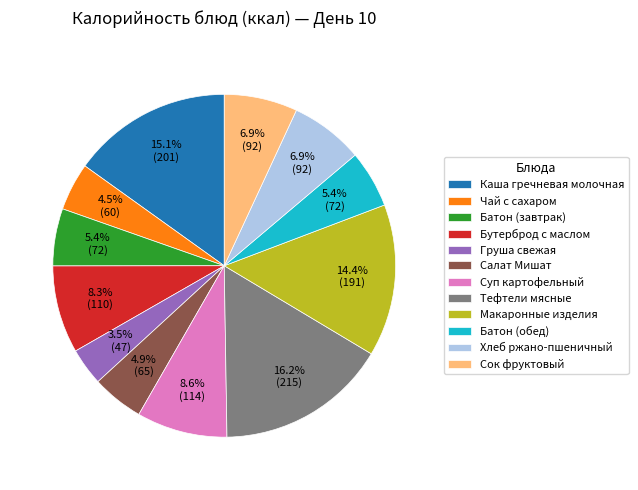

How many segments does this pie chart have?

12